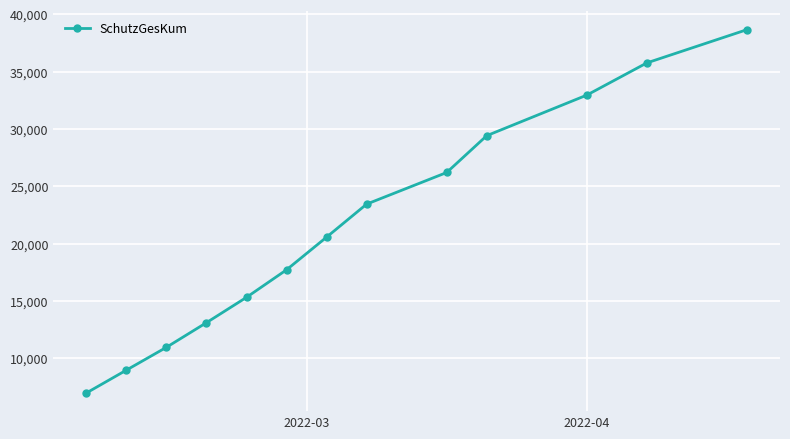

How many values are below 20577?

6